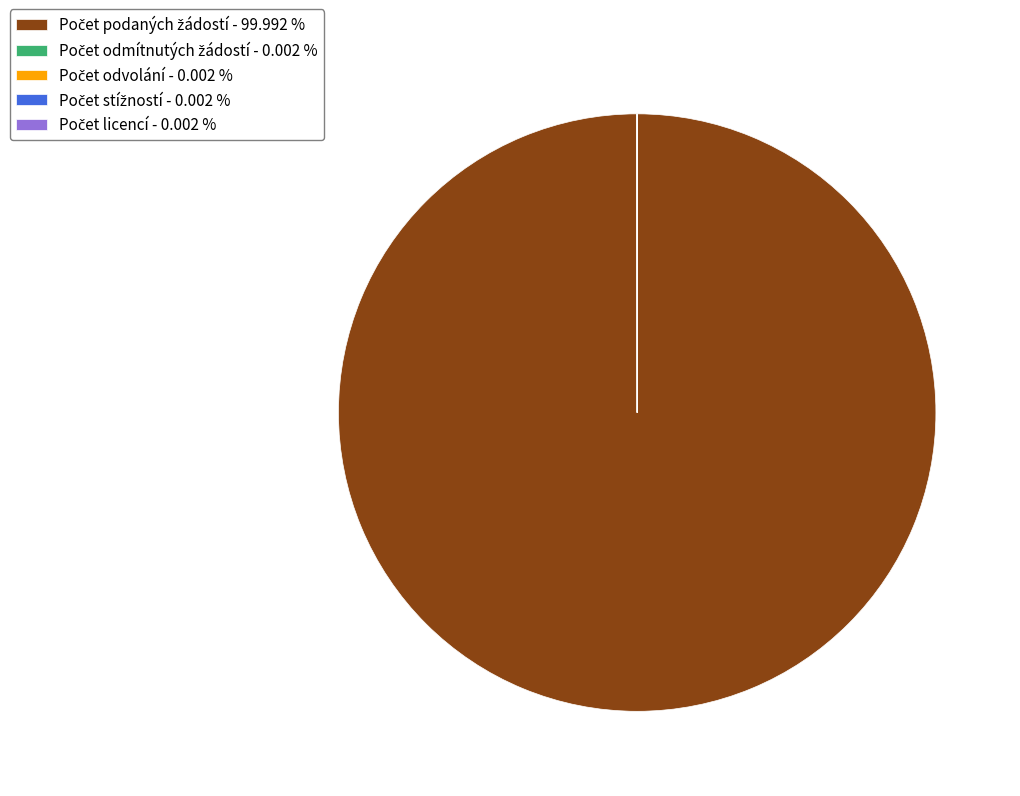

Is there a majority slice in this chart?

Yes